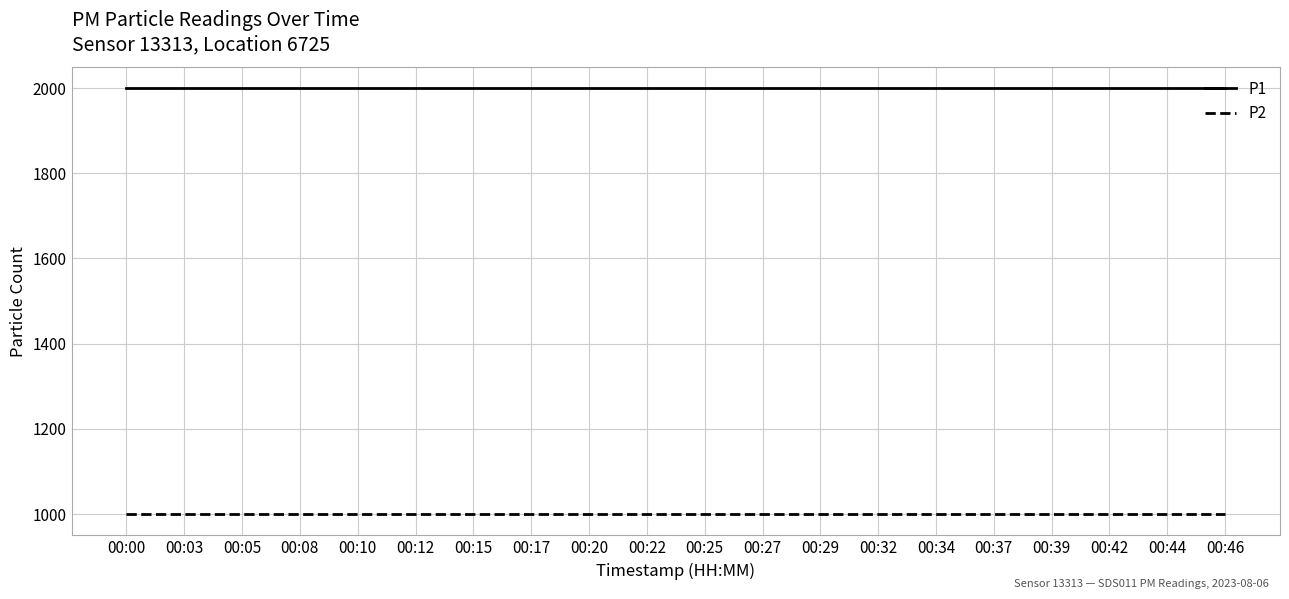

What is the smallest value displayed?

999.9